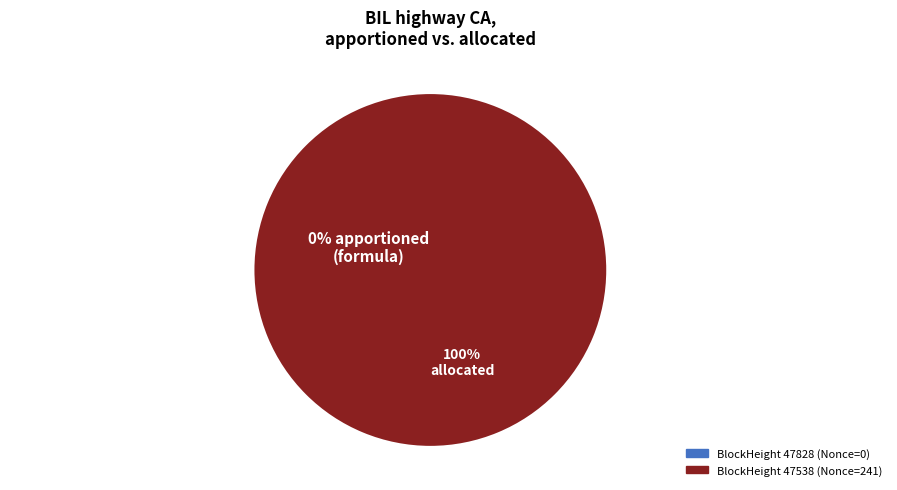

To the nearest percent, what is the combined percentage of 47828 and 47538?

100%